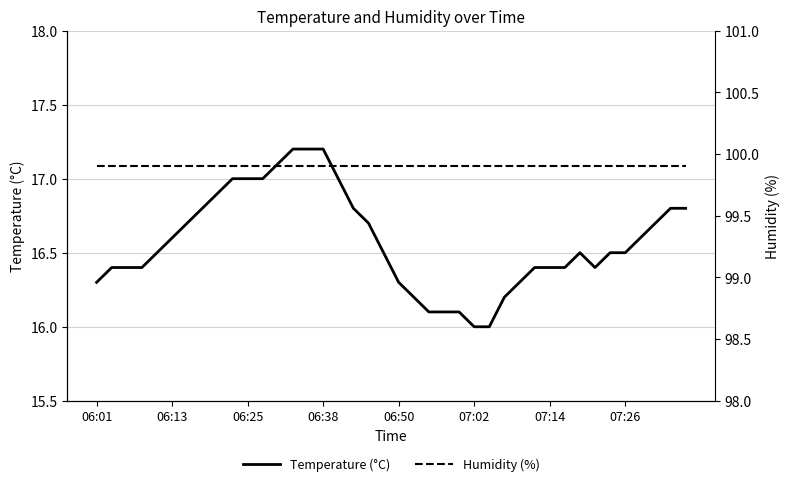

List the series in order of their overall mean, lowest first.

Temperature (°C), Humidity (%)